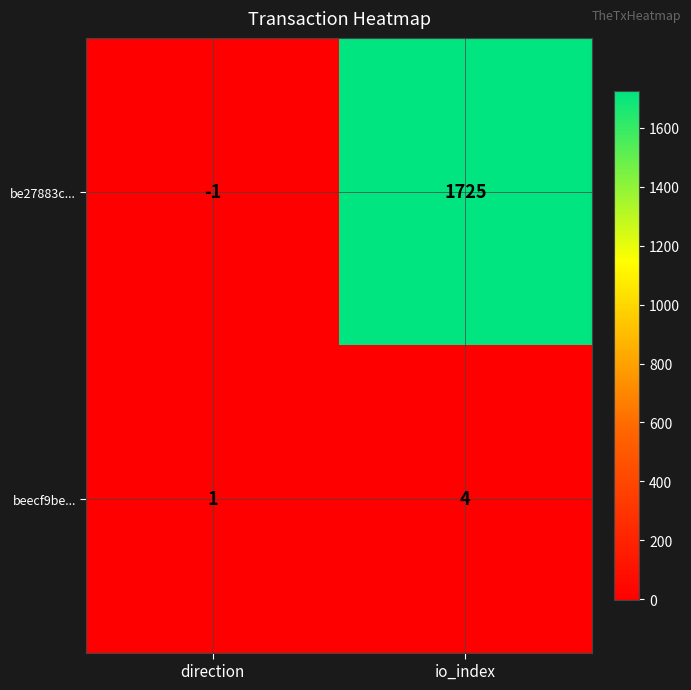

Read the beecf9be... value at io_index.

4